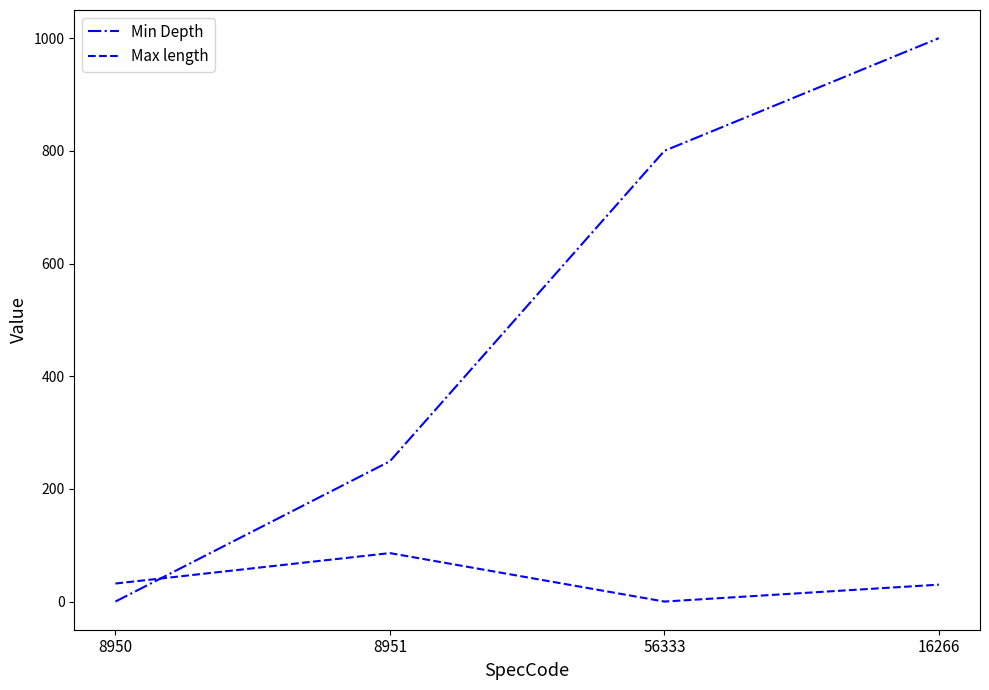

Count the number of categories in the chart.

4